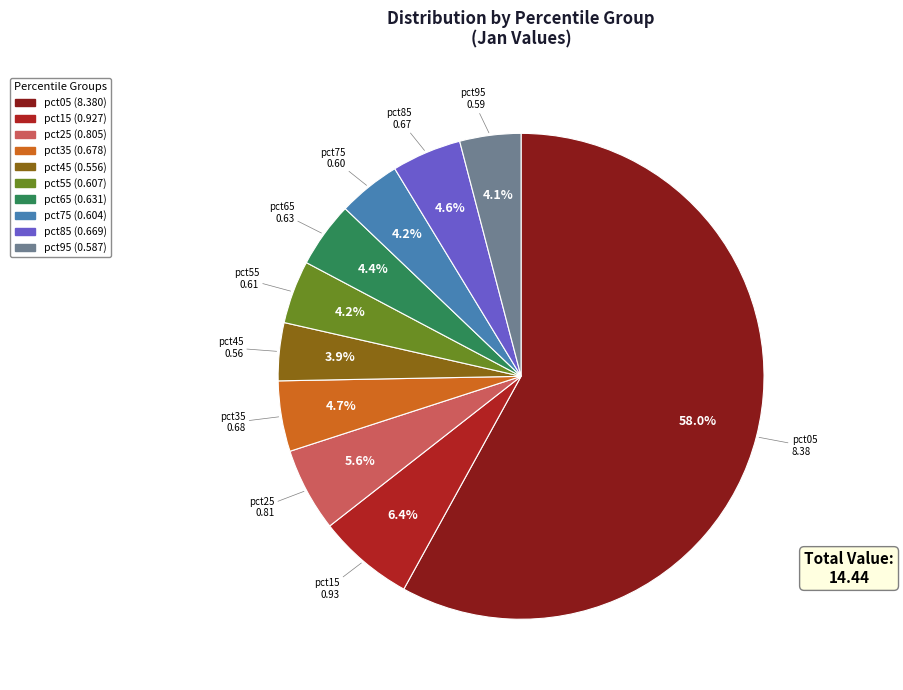

True or false: pct25 accounts for 6% of the total.

True